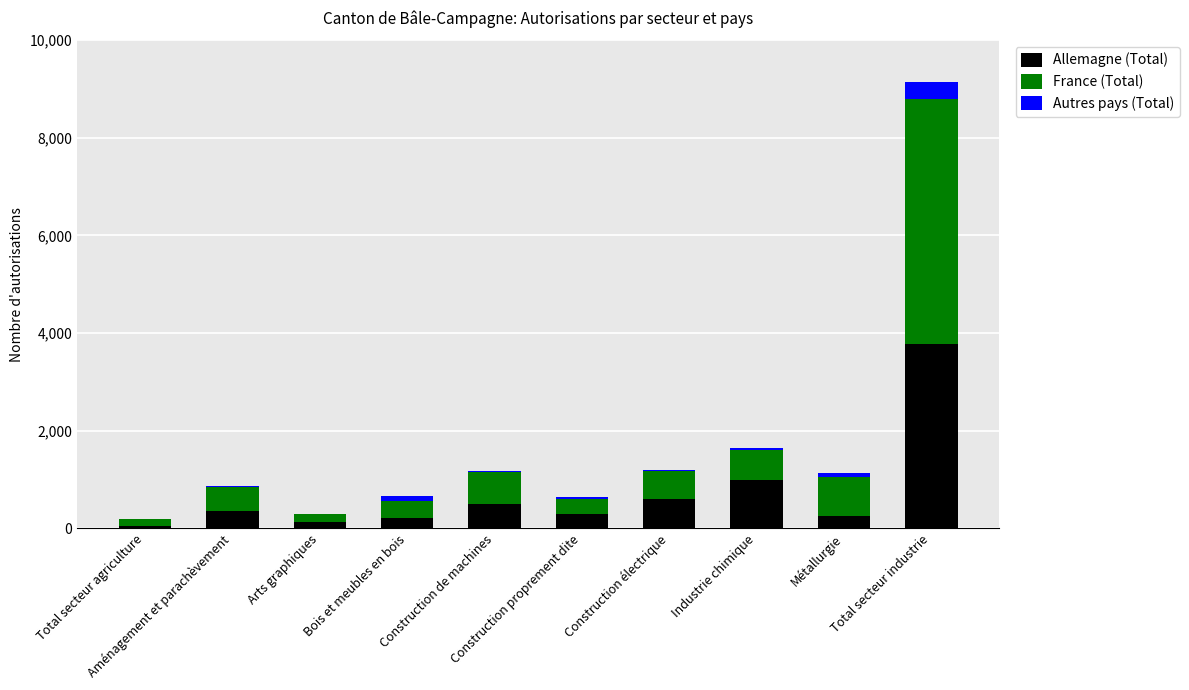

What is the label of the 1st bar from the right?

Total secteur industrie